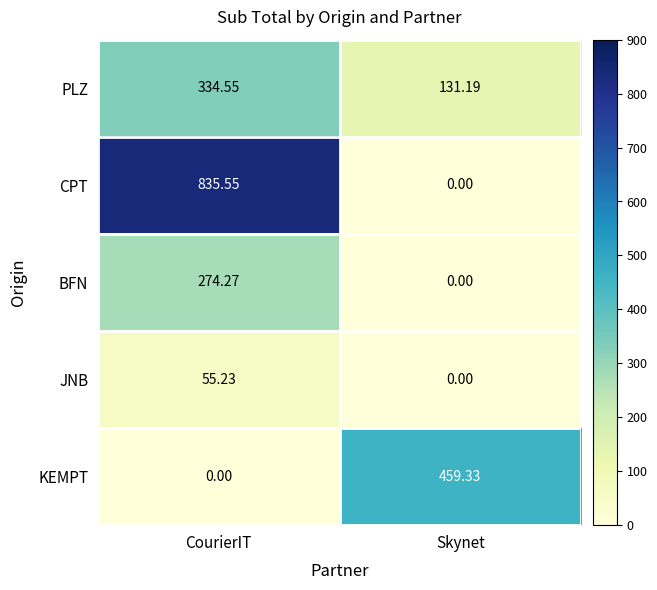

At CourierIT, list the series in order from largest to smallest.

CPT, PLZ, BFN, JNB, KEMPT